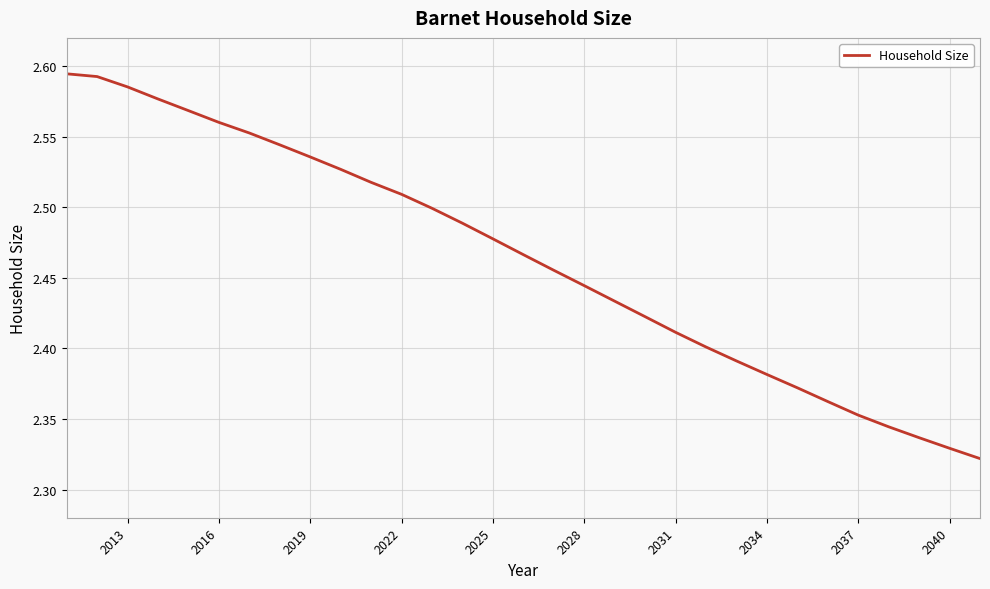

What is the difference between the maximum and minimum values?

0.3